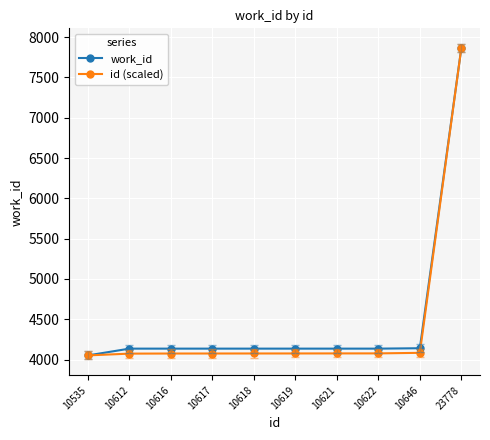

What is the difference between the id (scaled) values at 10646 and 10612?

9.8